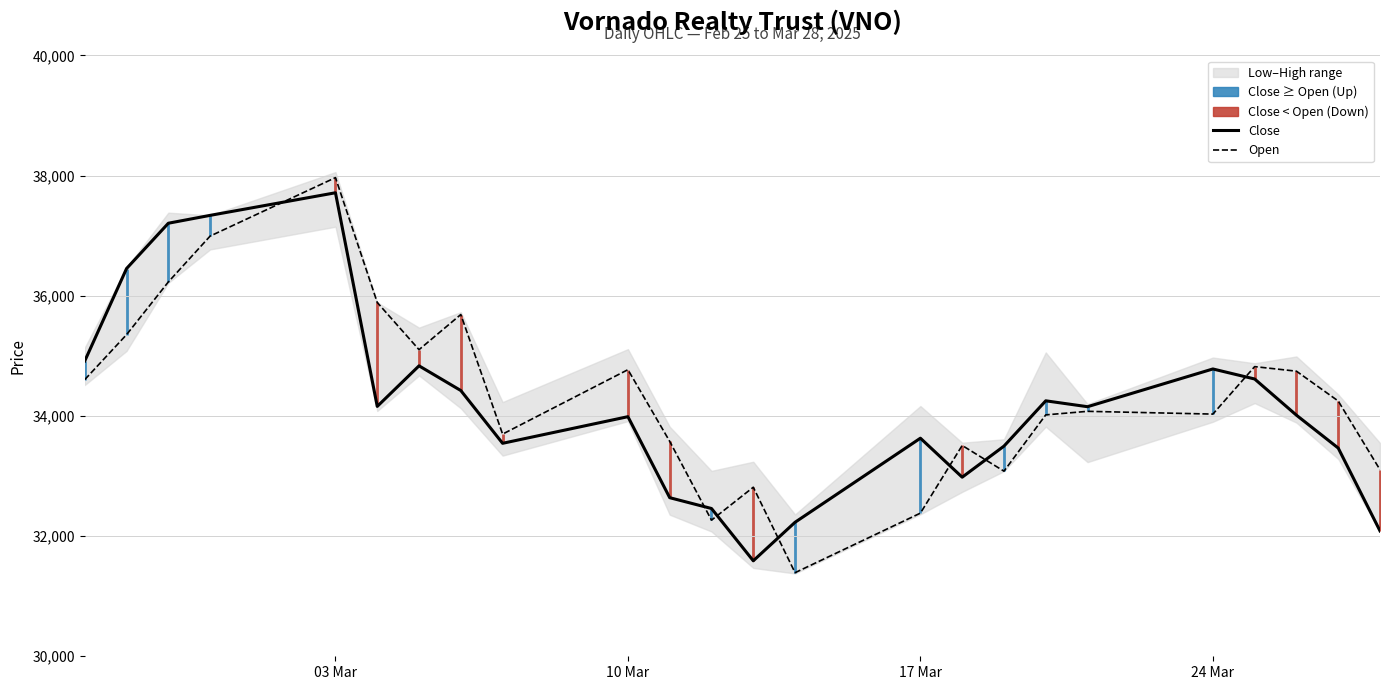

Which series has the widest spread of values?

Open